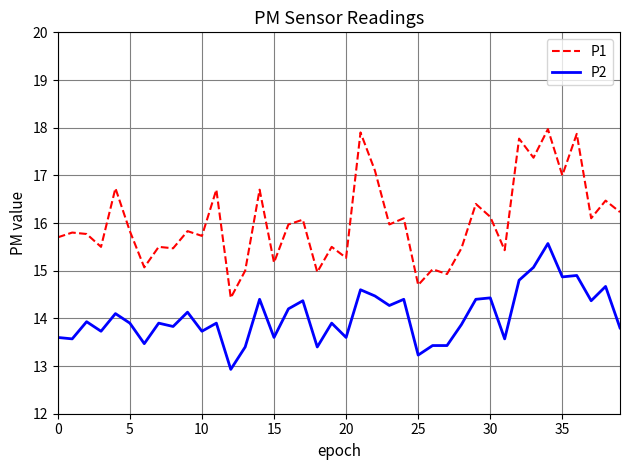

In P1, how many points are higher than both neighbors (excluding endpoints)?

16